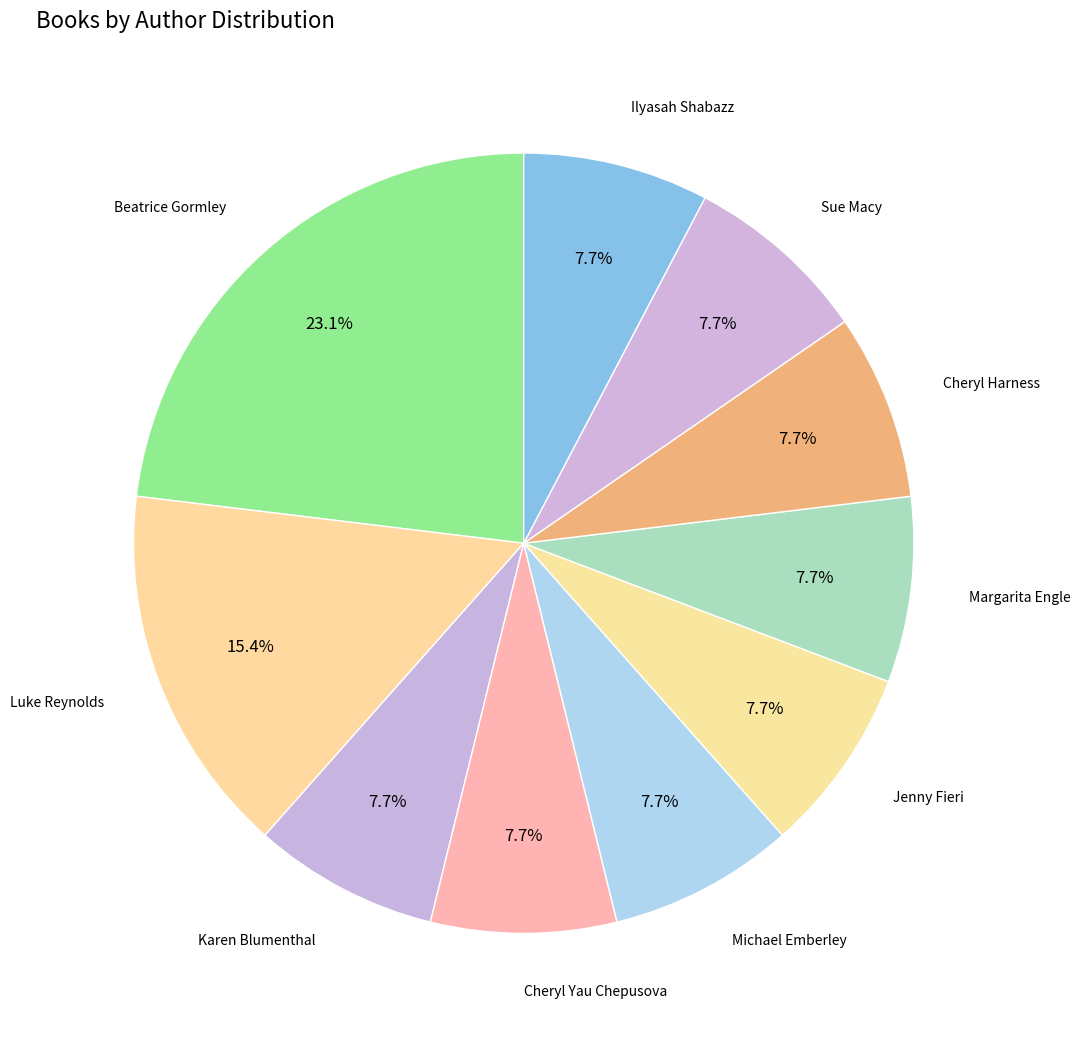

What is the largest slice in the pie chart?

Beatrice Gormley (1517152)